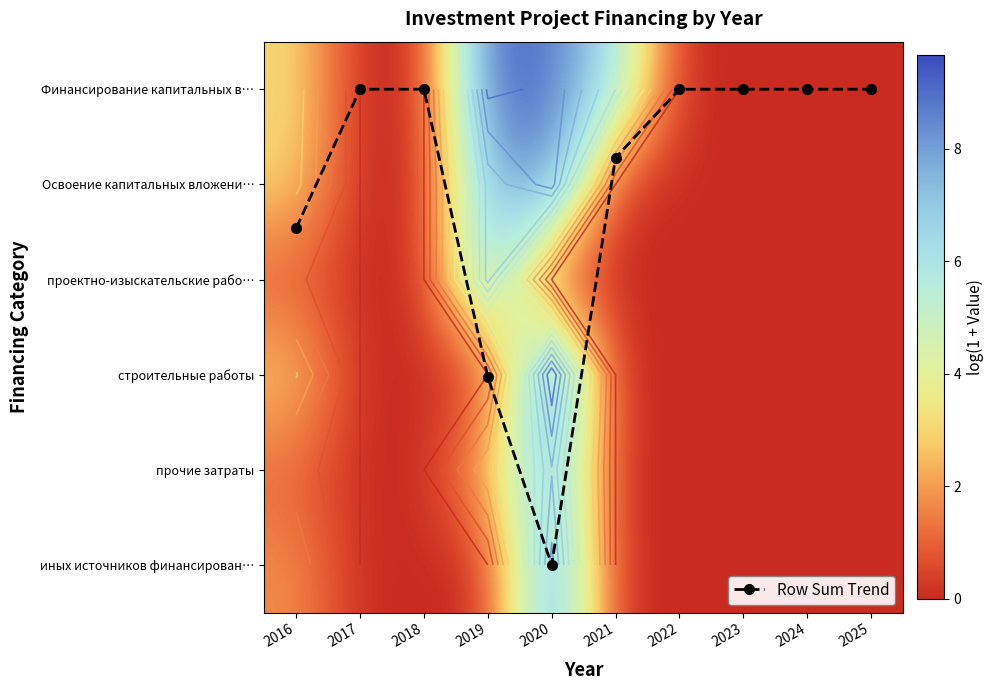

How many data points does each series have?

10